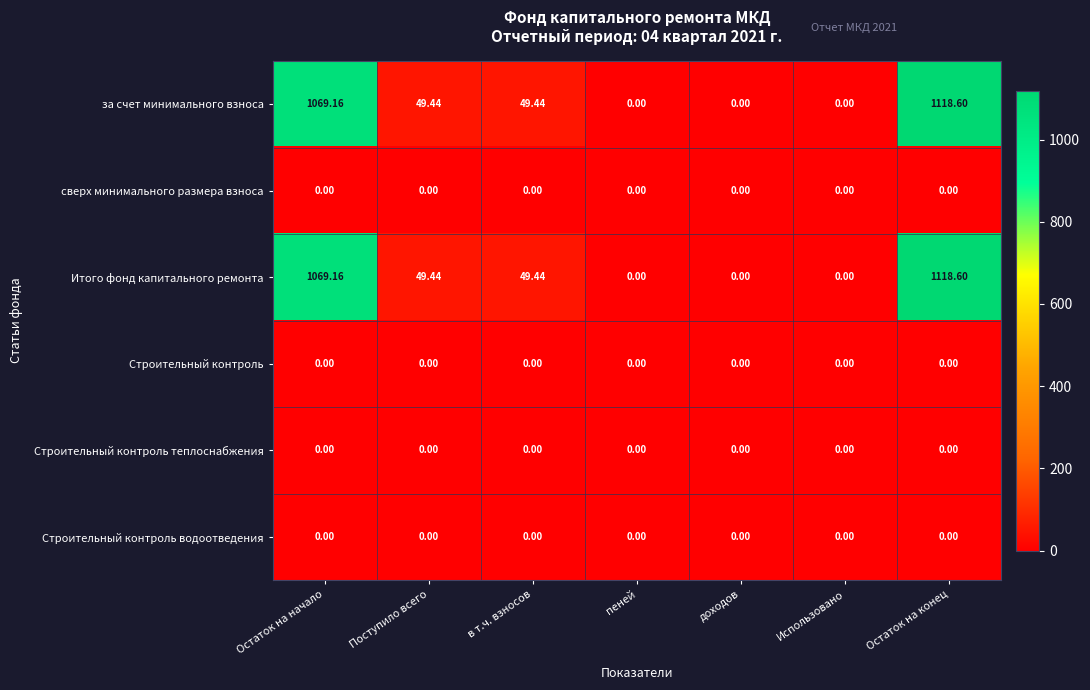

Count the number of categories in the chart.

7